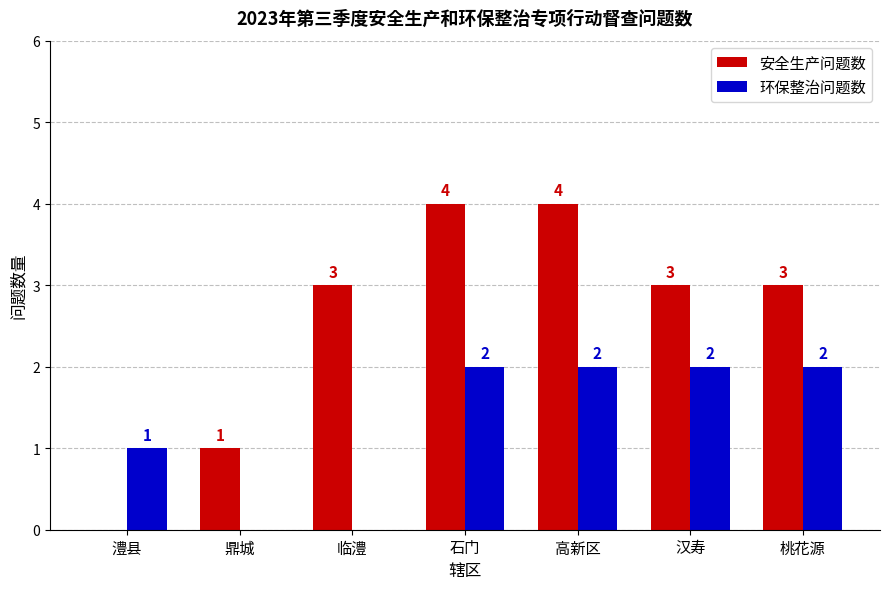

What are all the series names shown in the legend?

安全生产问题数, 环保整治问题数